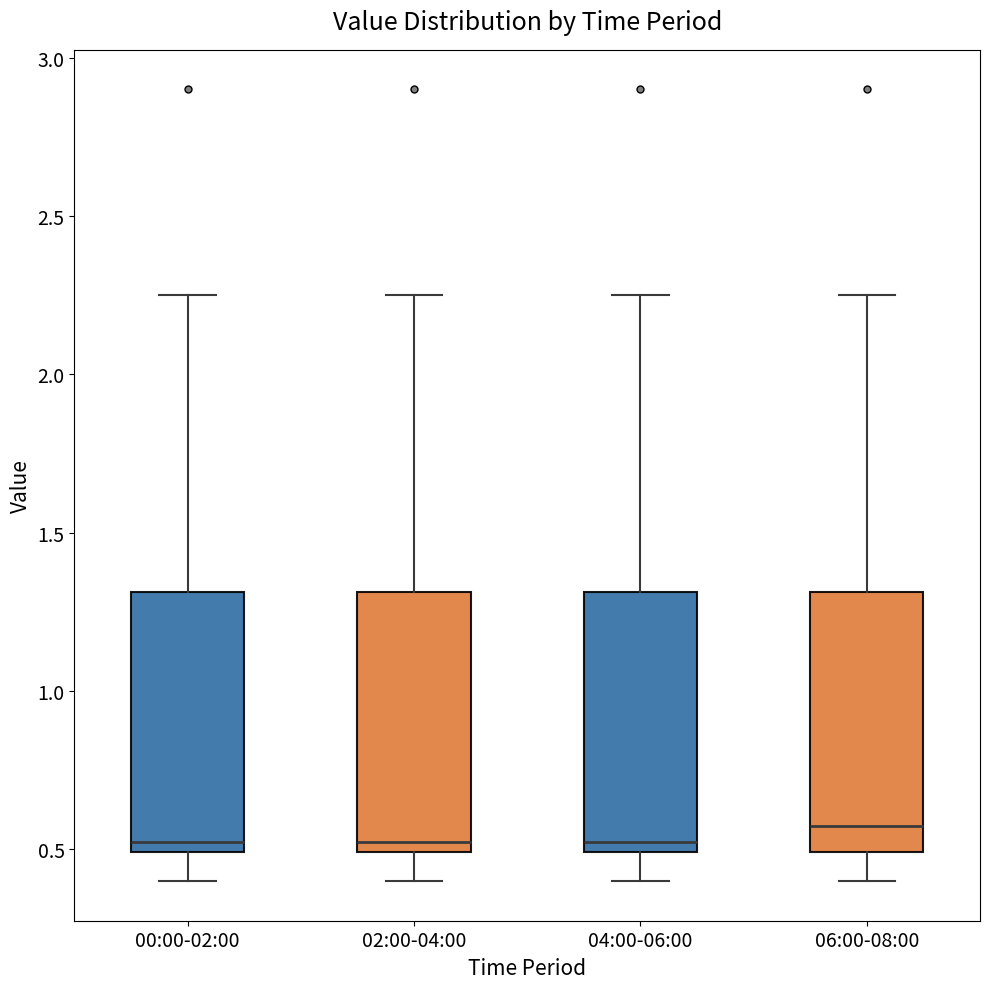

Reading left to right, read every box against the y-axis: the position of its median line, the range the box covers, and the ends of its whiskers. The values are not printed on the chart, so give them approximately, as read against the axis.

00:00-02:00: median 0.55, box 0.50 to 1.30, whiskers 0.40 to 2.25
02:00-04:00: median 0.55, box 0.50 to 1.30, whiskers 0.40 to 2.25
04:00-06:00: median 0.55, box 0.50 to 1.30, whiskers 0.40 to 2.25
06:00-08:00: median 0.60, box 0.50 to 1.30, whiskers 0.40 to 2.25